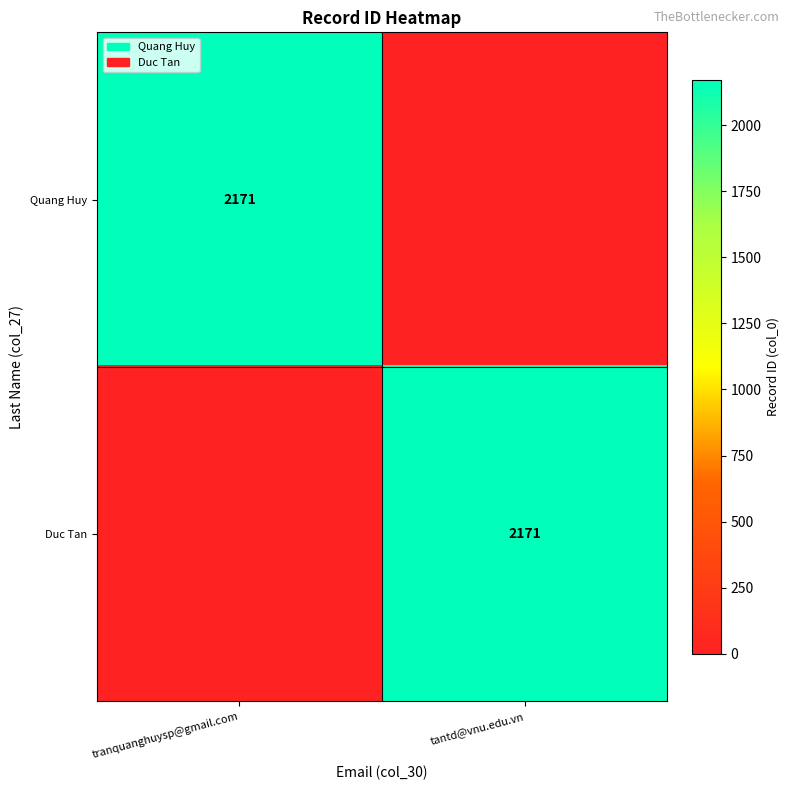

The value of Quang Huy at tranquanghuysp@gmail.com is 2171. True or false?

True